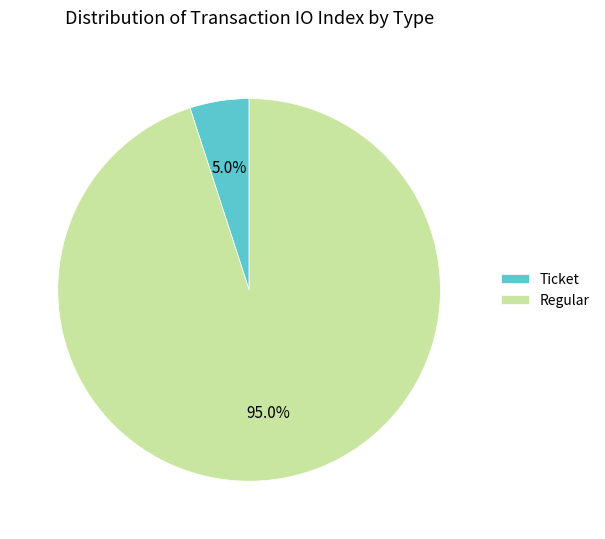

How many slices are in this pie chart?

2